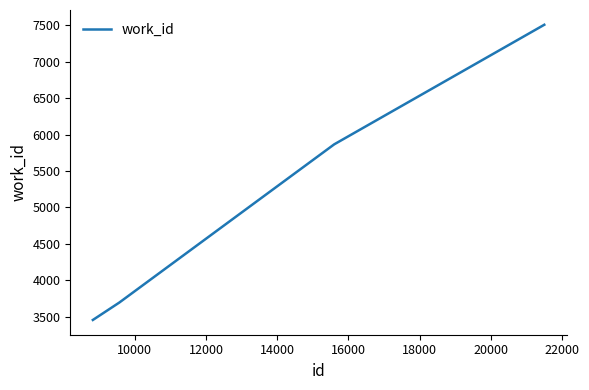

True or false: there are more than 1 points higher than both neighbors.

False